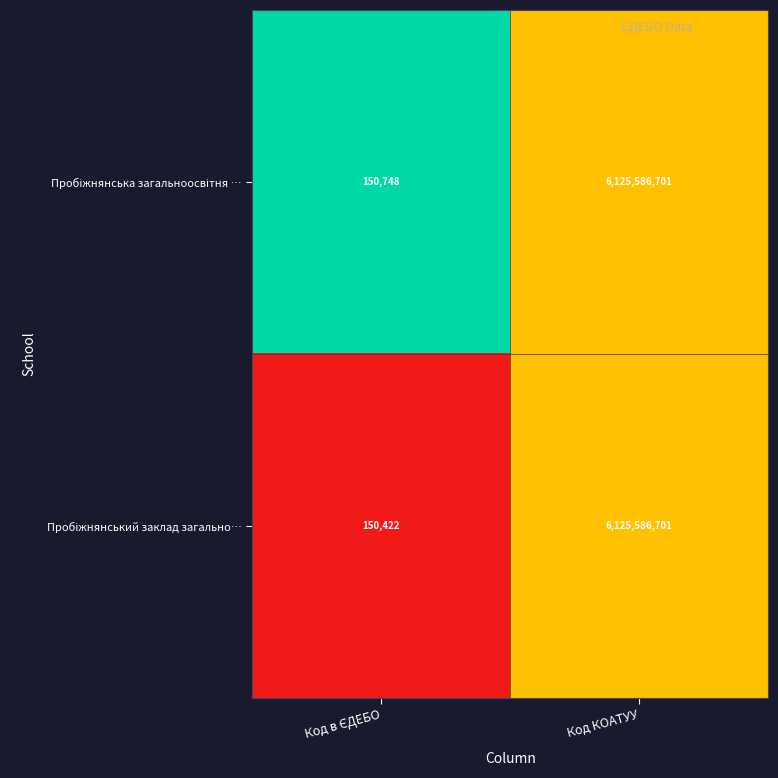

What is the greatest value displayed?

6125586701